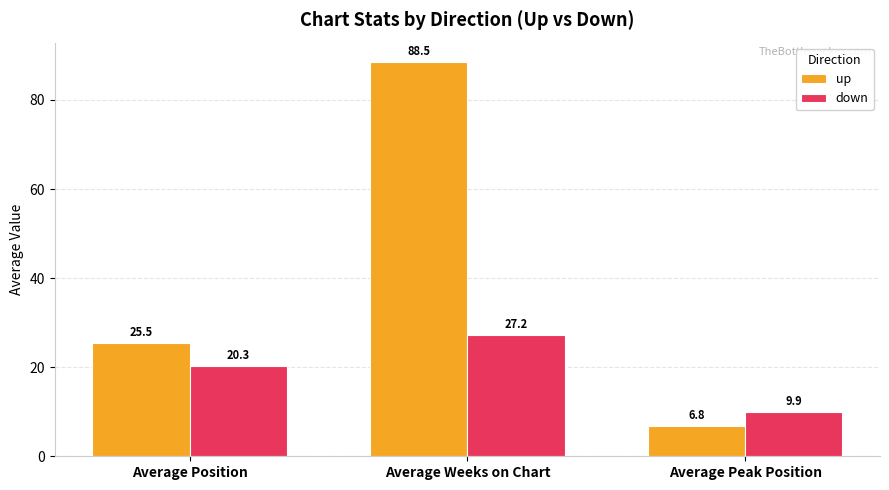

Is the value of down at Average Peak Position greater than the value of up at Average Weeks on Chart?

No